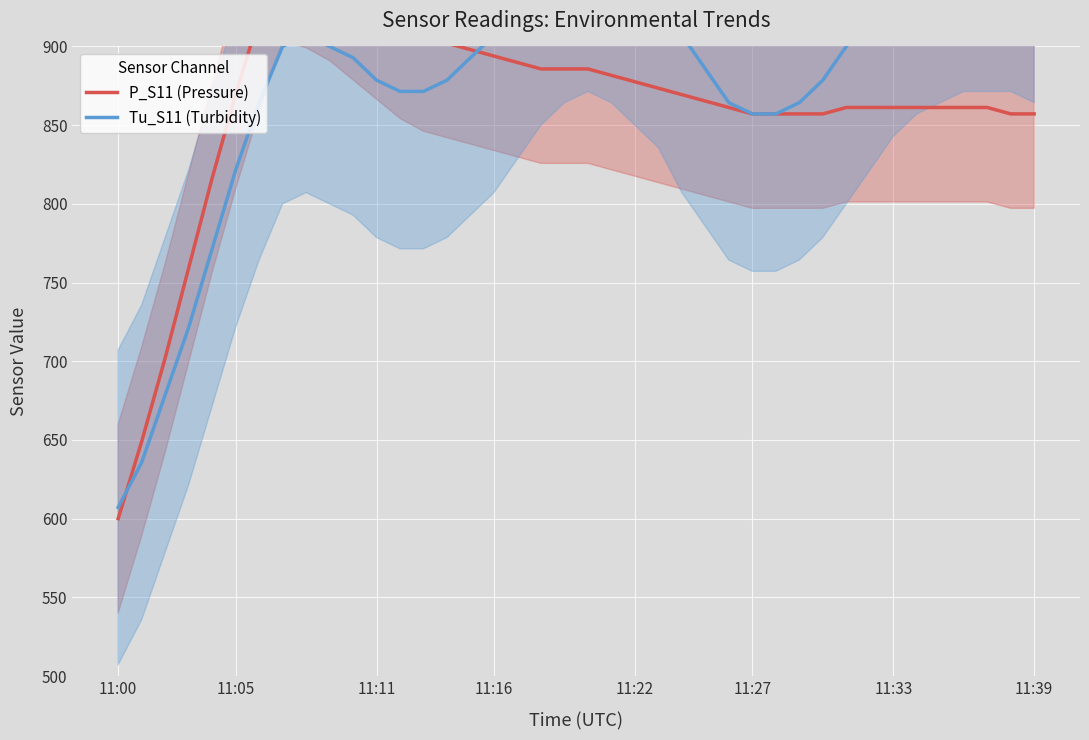

What value does the P_S11 (Pressure) series have at 10?

938.8